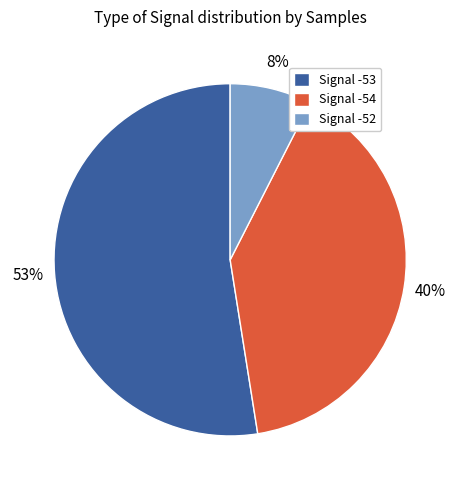

What percentage is the Signal -52 slice, to the nearest percent?

8%